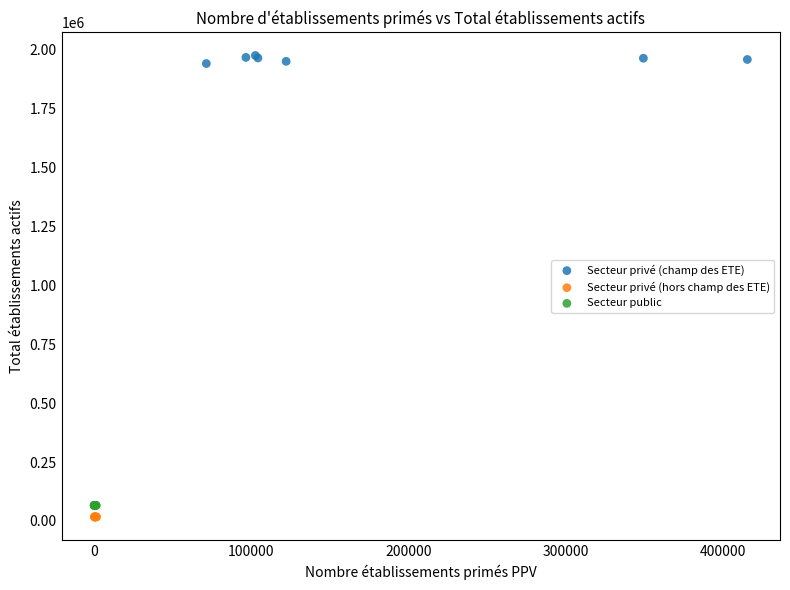

What are all the series names shown in the legend?

Secteur privé (champ des ETE), Secteur privé (hors champ des ETE), Secteur public